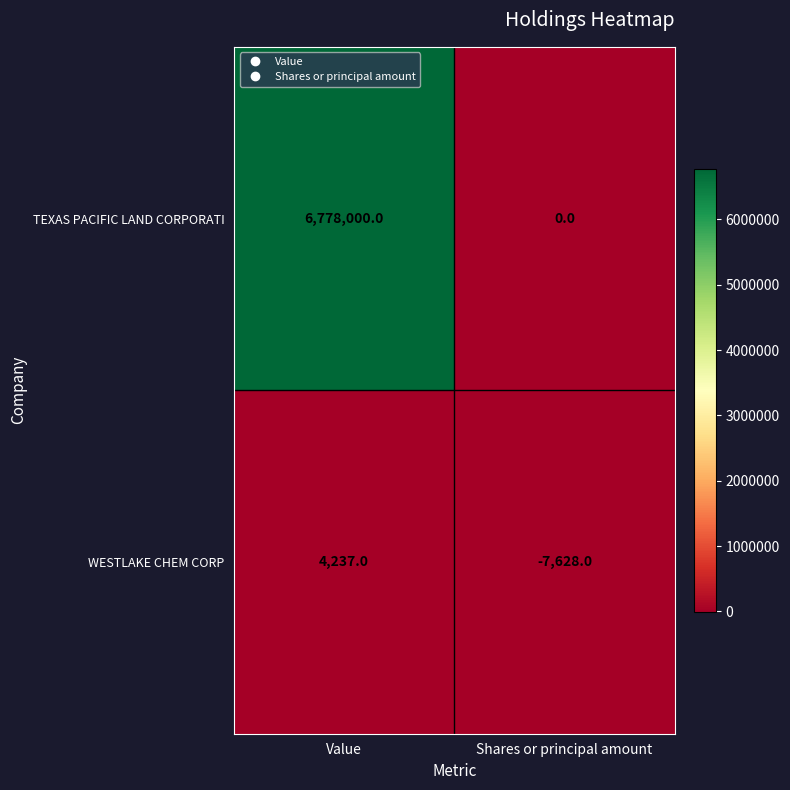

What is the difference between the TEXAS PACIFIC LAND CORPORATI values at Shares or principal amount and Value?

6778000